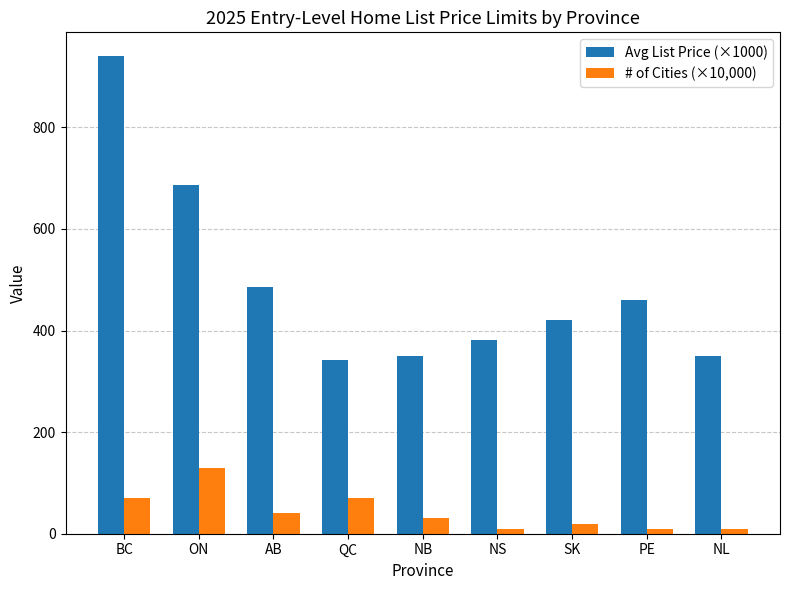

What is the difference between the maximum and minimum values in the Avg List Price (×1000) series?

599